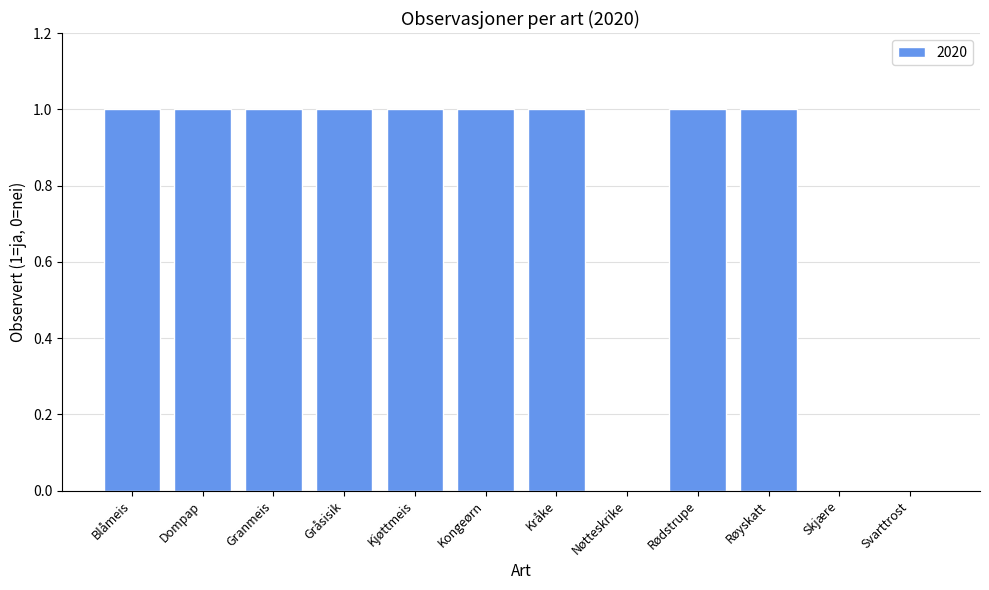

True or false: the data shows 0 at Blåmeis.

False